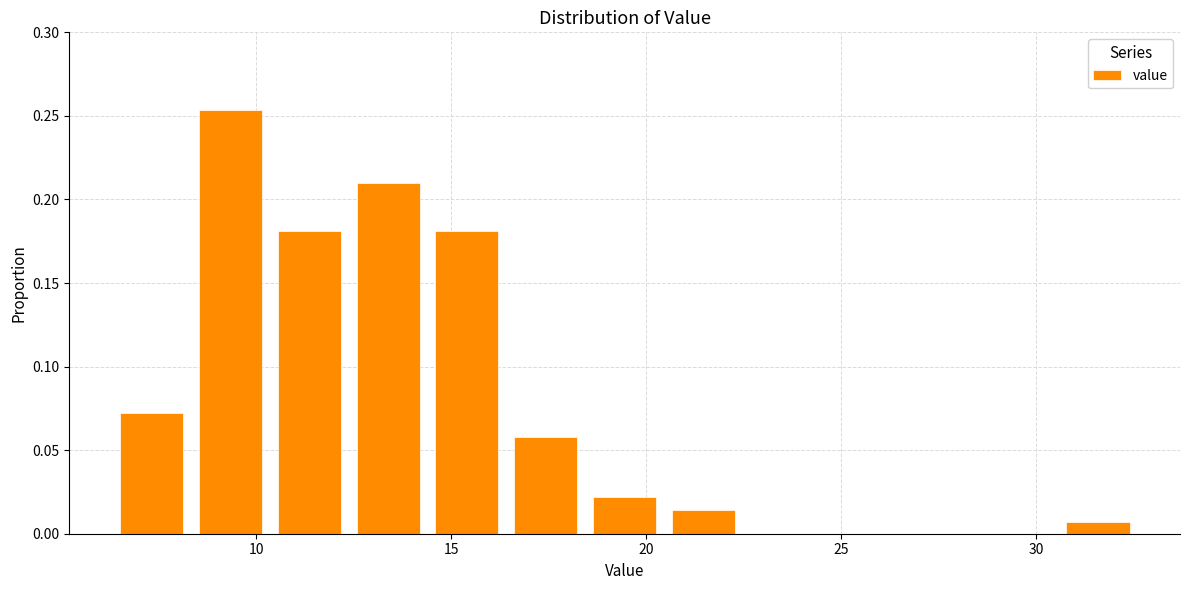

How tall is the bar that spans 10.5 to 12.5 on the x-axis? Neither the bar edges nor the heights are printed on the chart, so give them approximately, as read against the axes.

0.180